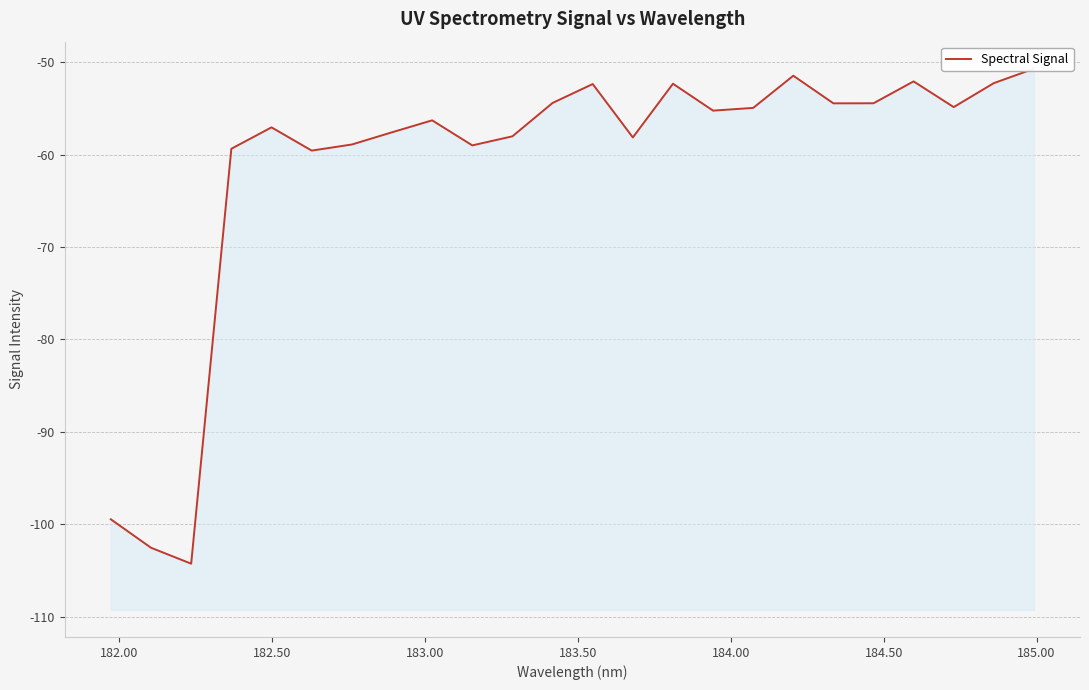

How many interior local valleys (lower than both neighbors) does the data have?

7